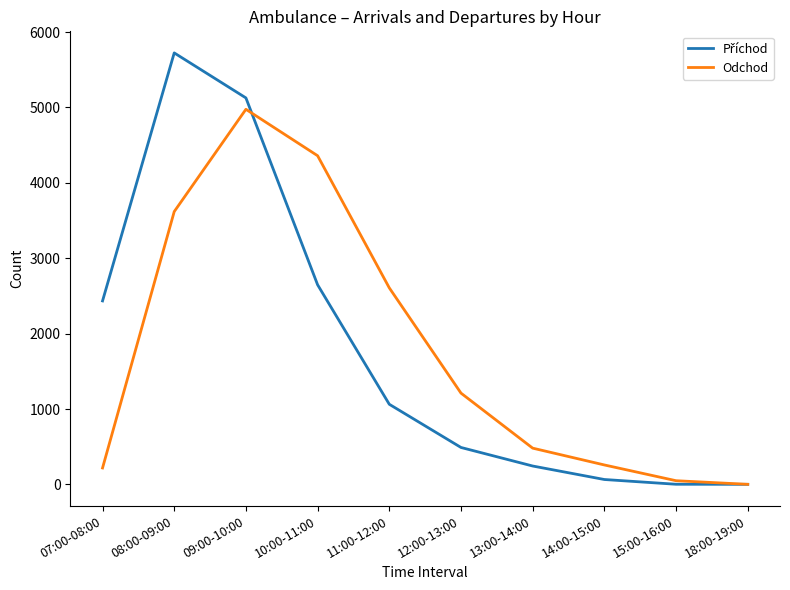

At which category is the sum across all series the highest?

09:00-10:00